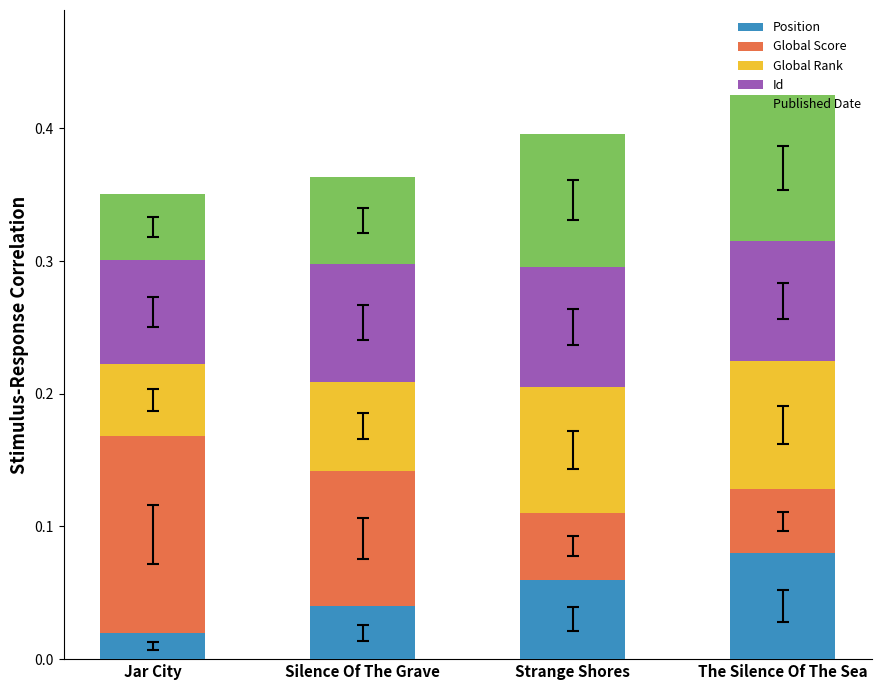

At which label does Position reach its minimum?

Jar City